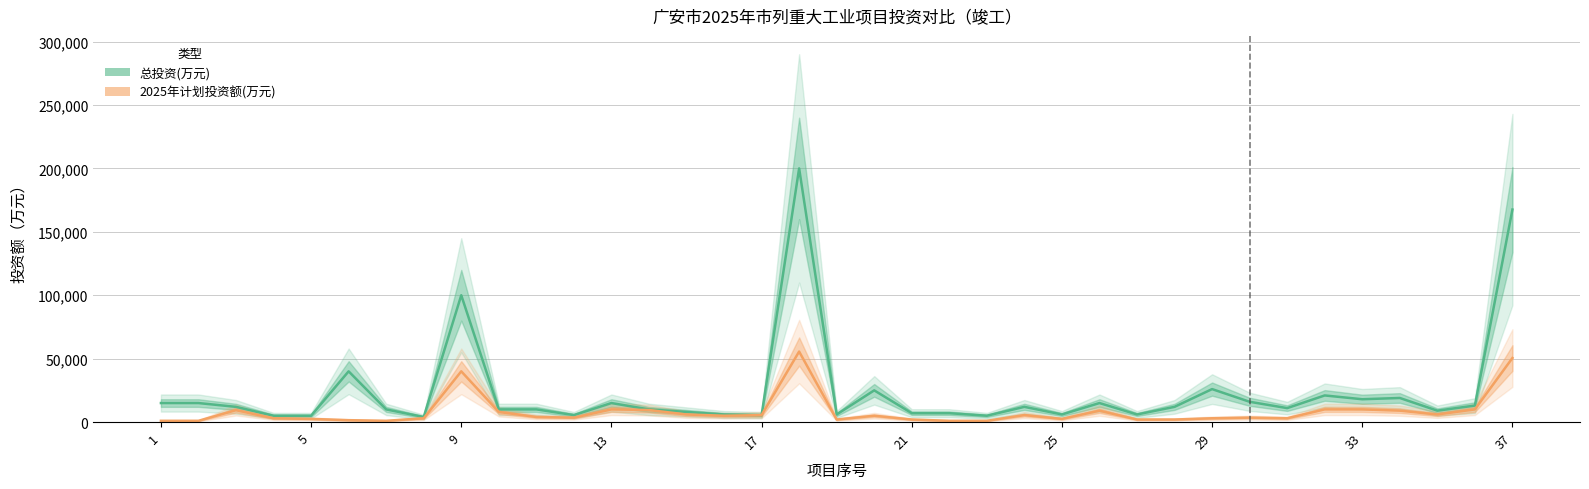

At which category does the chart reach its minimum across all series?

1